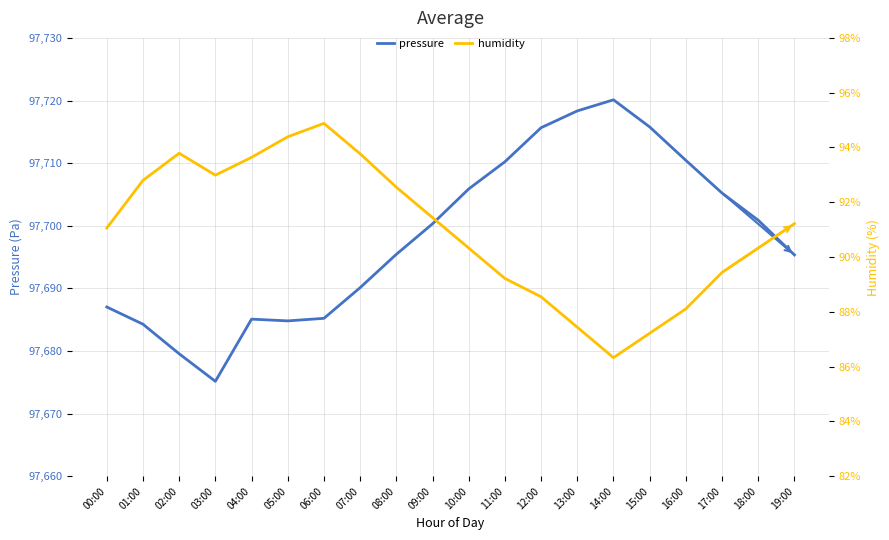

What value does the humidity series have at 19:00?

91.2